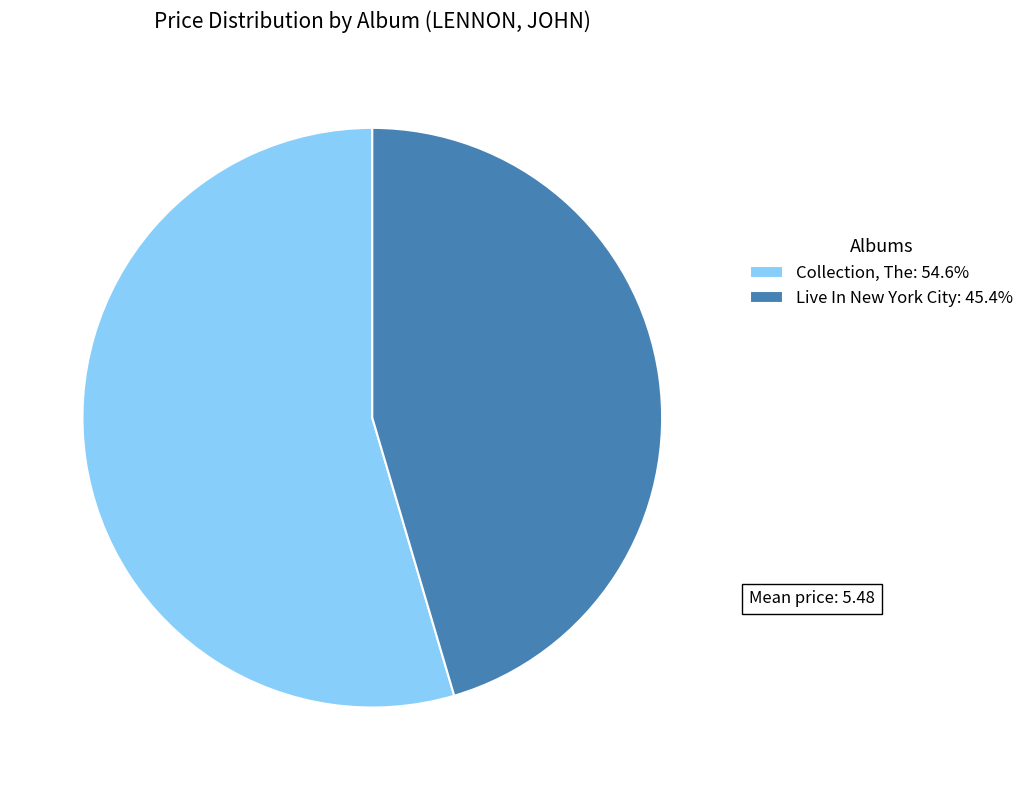

Is the sum of Collection, The: 54.6% and Live In New York City: 45.4% greater than half?

Yes